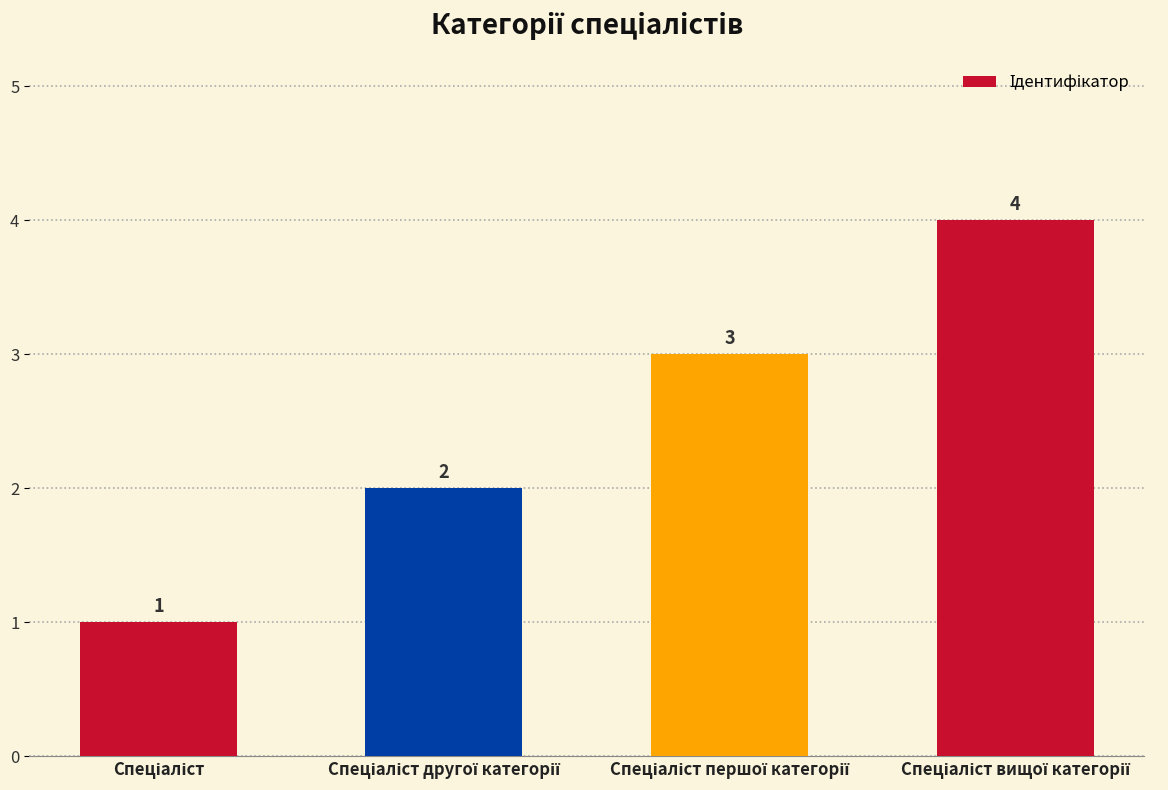

How many values are between 2 and 4?

3